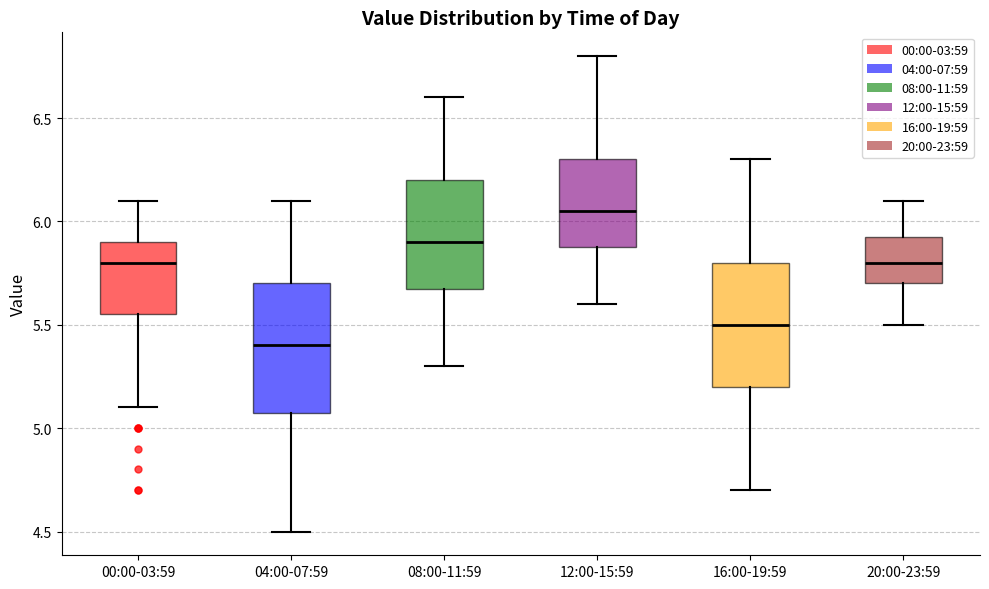

Reading left to right, read every box against the y-axis: the position of its median line, the range the box covers, and the ends of its whiskers. The values are not printed on the chart, so give them approximately, as read against the axis.

00:00-03:59: median 5.80, box 5.55 to 5.90, whiskers 5.10 to 6.10
04:00-07:59: median 5.40, box 5.10 to 5.70, whiskers 4.50 to 6.10
08:00-11:59: median 5.90, box 5.70 to 6.20, whiskers 5.30 to 6.60
12:00-15:59: median 6.05, box 5.90 to 6.30, whiskers 5.60 to 6.80
16:00-19:59: median 5.50, box 5.20 to 5.80, whiskers 4.70 to 6.30
20:00-23:59: median 5.80, box 5.70 to 5.95, whiskers 5.50 to 6.10